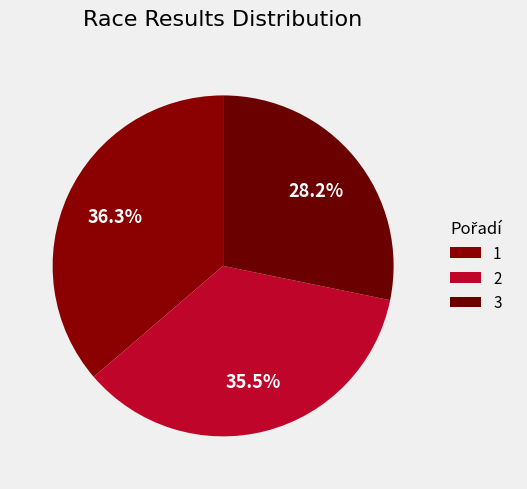

How many segments does this pie chart have?

3